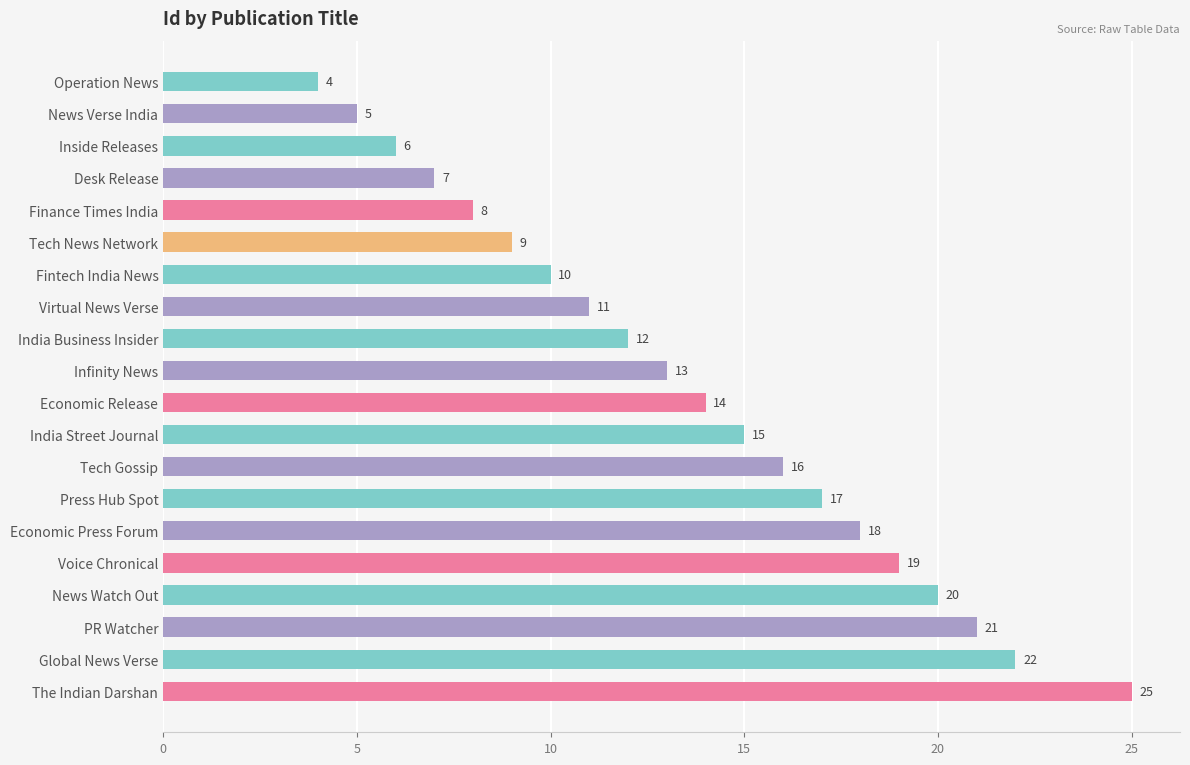

How many data points are less than 14?

10